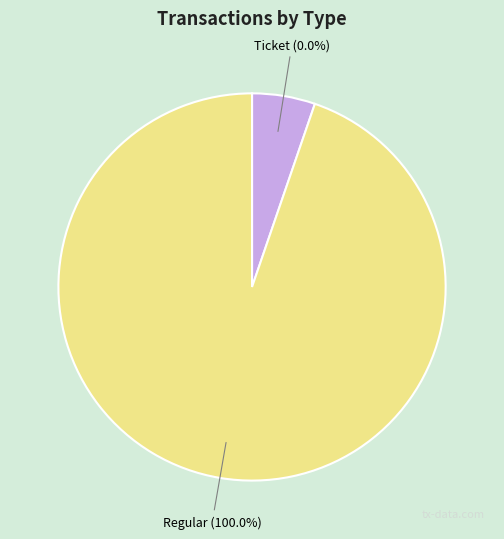

To the nearest percent, what portion does Regular (io_index=9) represent?

100%